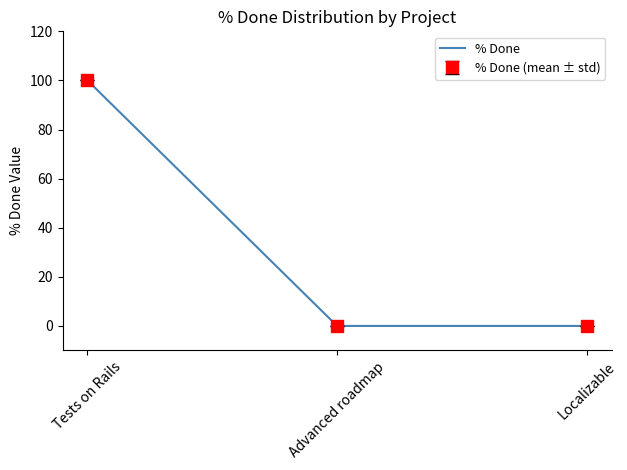

Does the chart have visible grid lines?

No